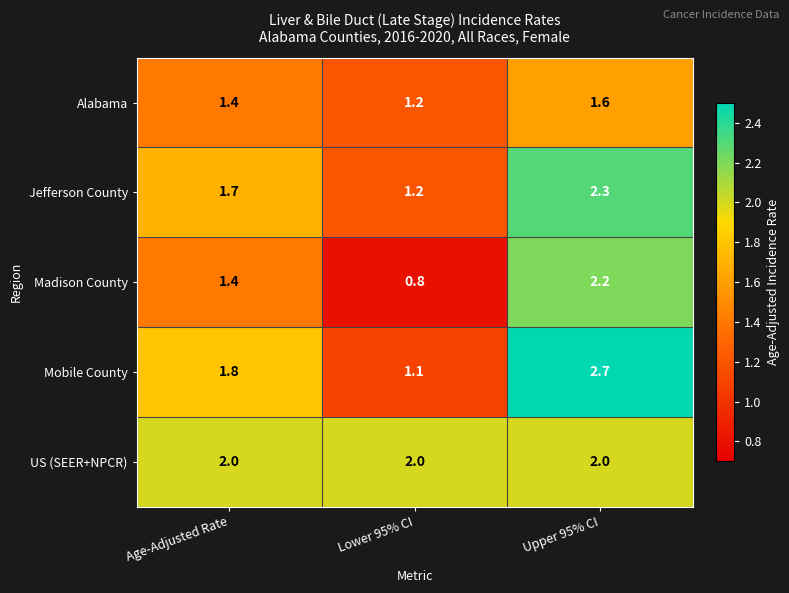

What is the smallest value displayed?

0.8